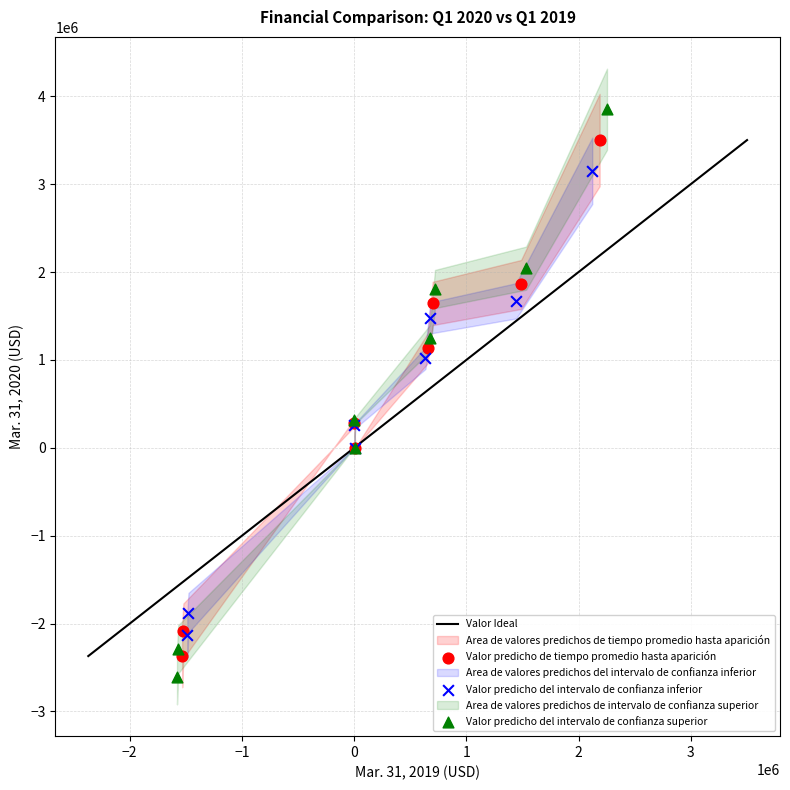

Which series contains the highest Y value?

Valor predicho del intervalo de confianza superior